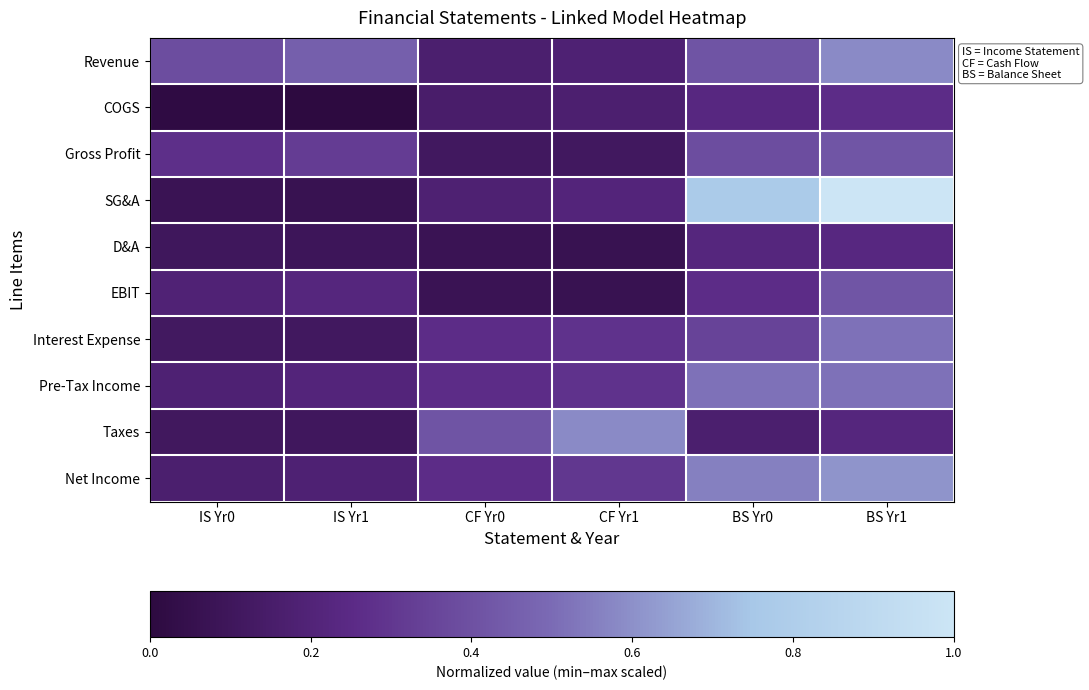

Reading right to left, list all the values displayed in this chart.

Revenue: BS Yr1=0.6	BS Yr0=0.4	CF Yr1=0.2	CF Yr0=0.2	IS Yr1=0.5	IS Yr0=0.4
COGS: BS Yr1=0.3	BS Yr0=0.2	CF Yr1=0.2	CF Yr0=0.2	IS Yr1=0.0	IS Yr0=0.0
Gross Profit: BS Yr1=0.4	BS Yr0=0.4	CF Yr1=0.1	CF Yr0=0.1	IS Yr1=0.3	IS Yr0=0.3
SG&A: BS Yr1=1.0	BS Yr0=0.8	CF Yr1=0.2	CF Yr0=0.2	IS Yr1=0.1	IS Yr0=0.1
D&A: BS Yr1=0.2	BS Yr0=0.2	CF Yr1=0.1	CF Yr0=0.1	IS Yr1=0.1	IS Yr0=0.1
EBIT: BS Yr1=0.4	BS Yr0=0.3	CF Yr1=0.1	CF Yr0=0.1	IS Yr1=0.2	IS Yr0=0.2
Interest Expense: BS Yr1=0.5	BS Yr0=0.3	CF Yr1=0.3	CF Yr0=0.3	IS Yr1=0.1	IS Yr0=0.1
Pre-Tax Income: BS Yr1=0.5	BS Yr0=0.5	CF Yr1=0.3	CF Yr0=0.3	IS Yr1=0.2	IS Yr0=0.2
Taxes: BS Yr1=0.2	BS Yr0=0.2	CF Yr1=0.6	CF Yr0=0.4	IS Yr1=0.1	IS Yr0=0.1
Net Income: BS Yr1=0.6	BS Yr0=0.6	CF Yr1=0.3	CF Yr0=0.3	IS Yr1=0.2	IS Yr0=0.2